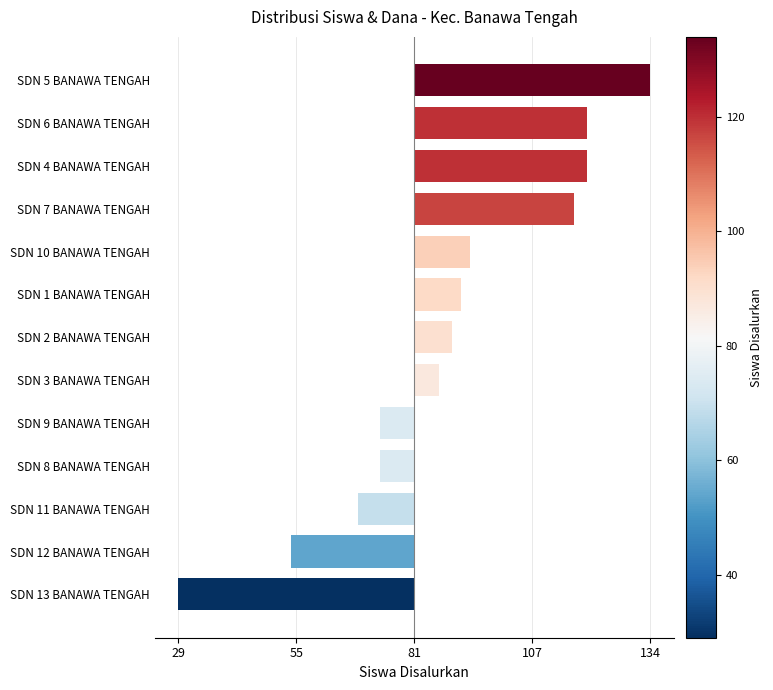

Are the bars horizontal?

Yes